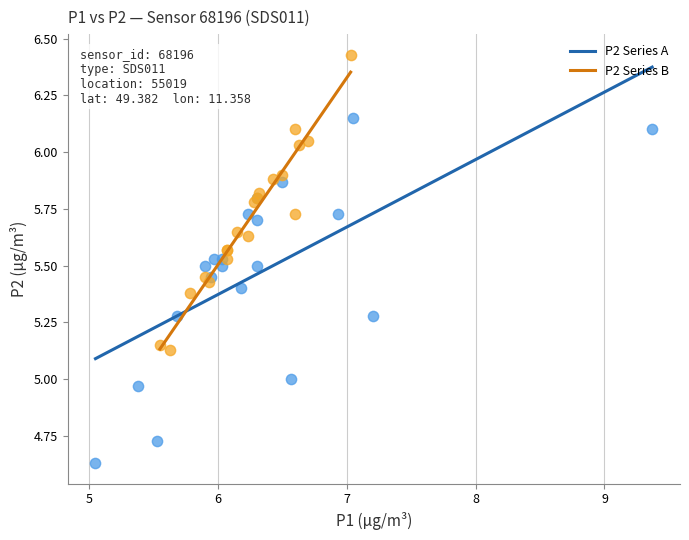

Which series contains the highest Y value?

P2 Series B